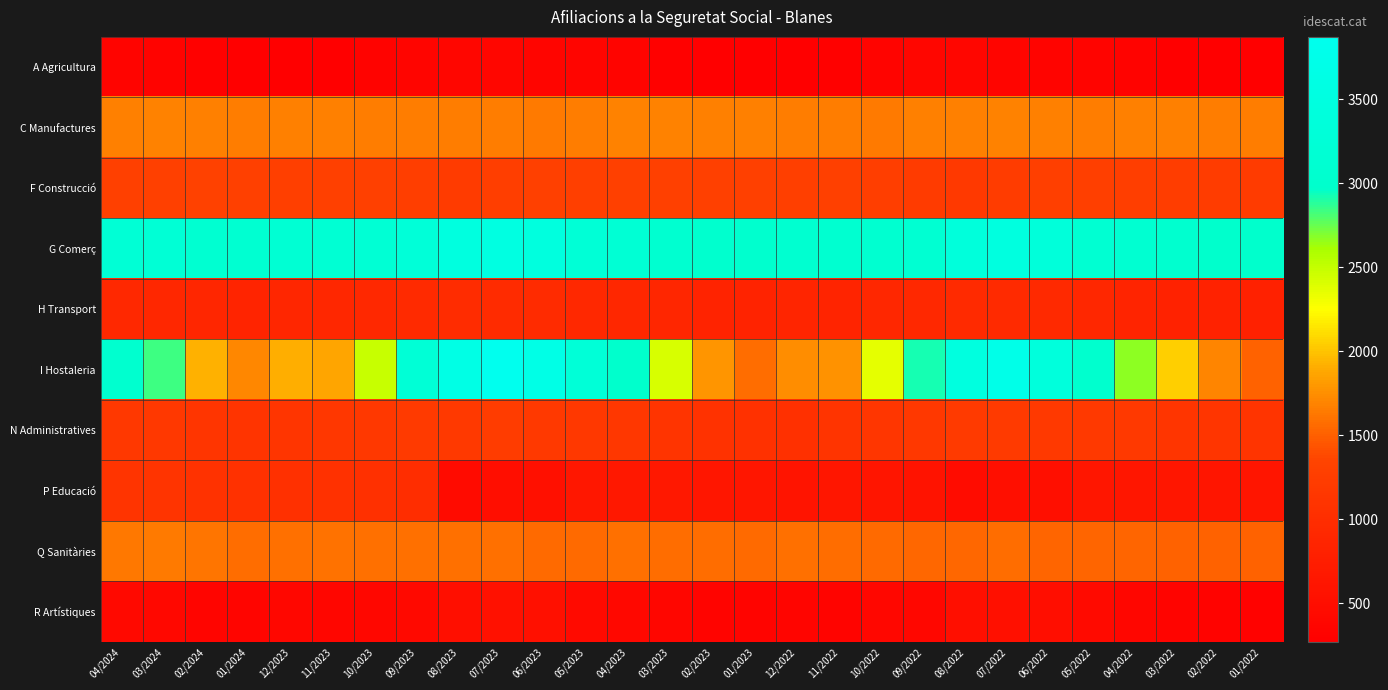

Which series has the widest spread of values?

I Hostaleria